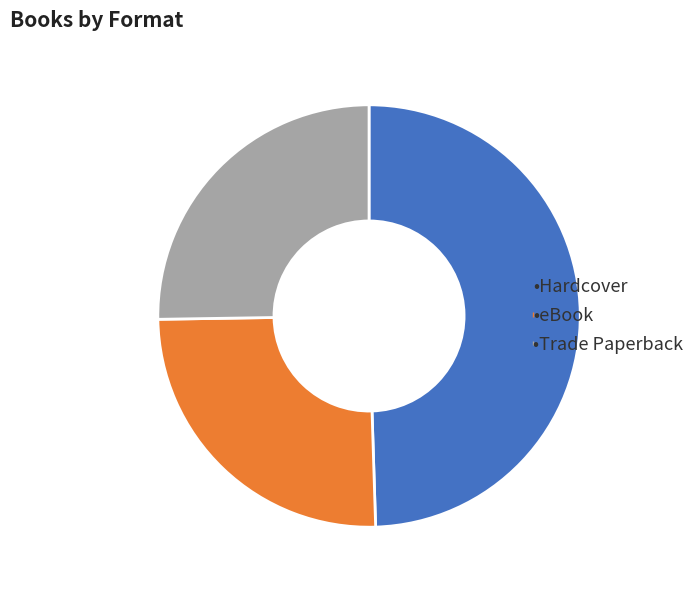

How many slices are in this pie chart?

3